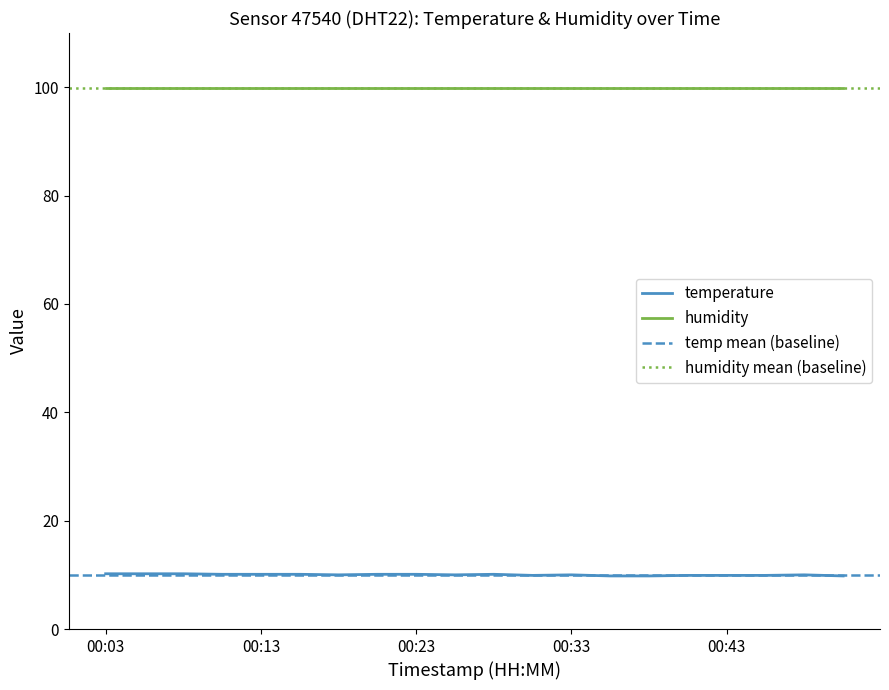

At which label does the data first exceed 10?

00:03